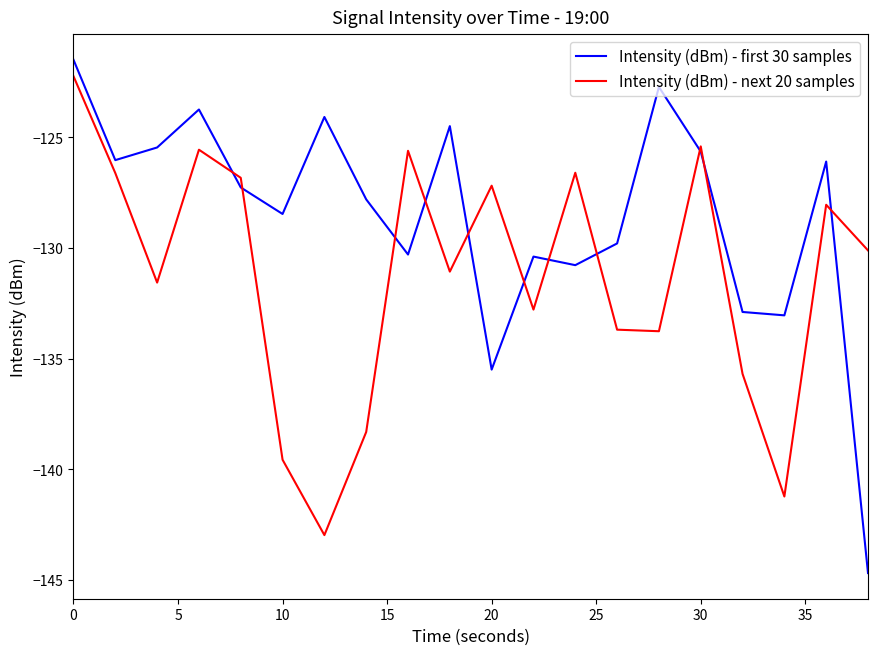

Rank the series by their average value, from lowest to highest.

Intensity (dBm) - next 20 samples, Intensity (dBm) - first 30 samples